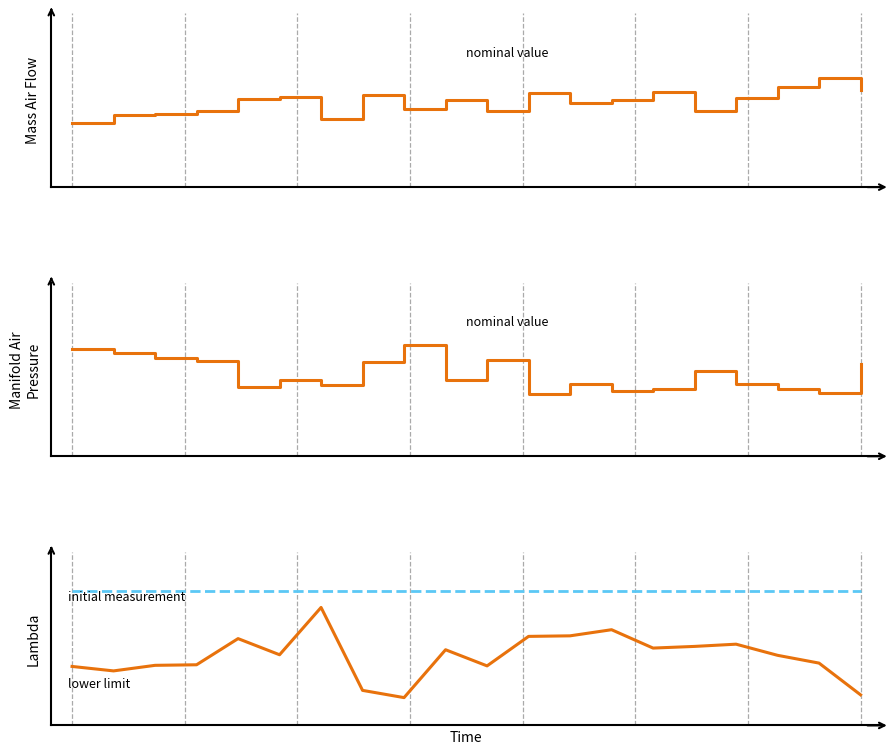

What are all the series names shown in the legend?

col_515, col_514, col_513, initial measurement